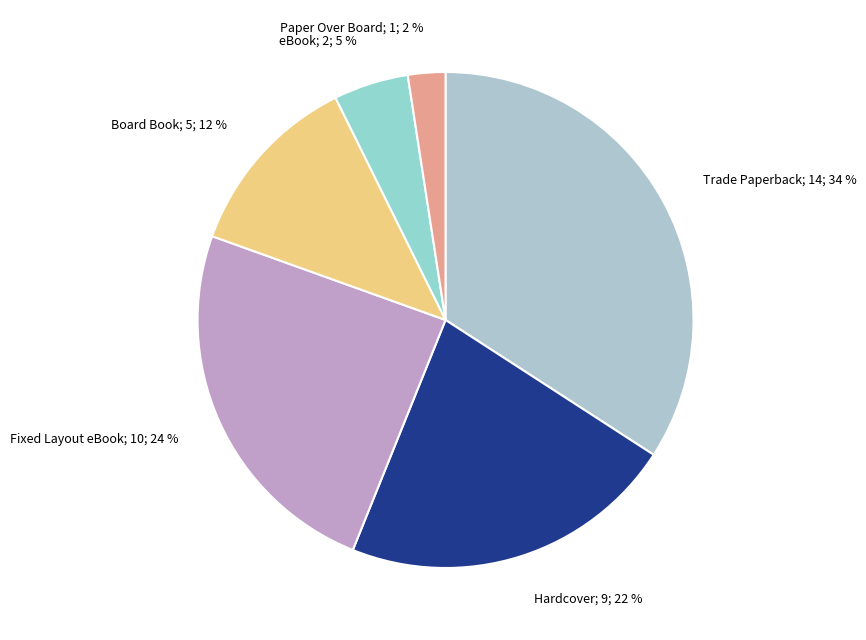

How many segments does this pie chart have?

6